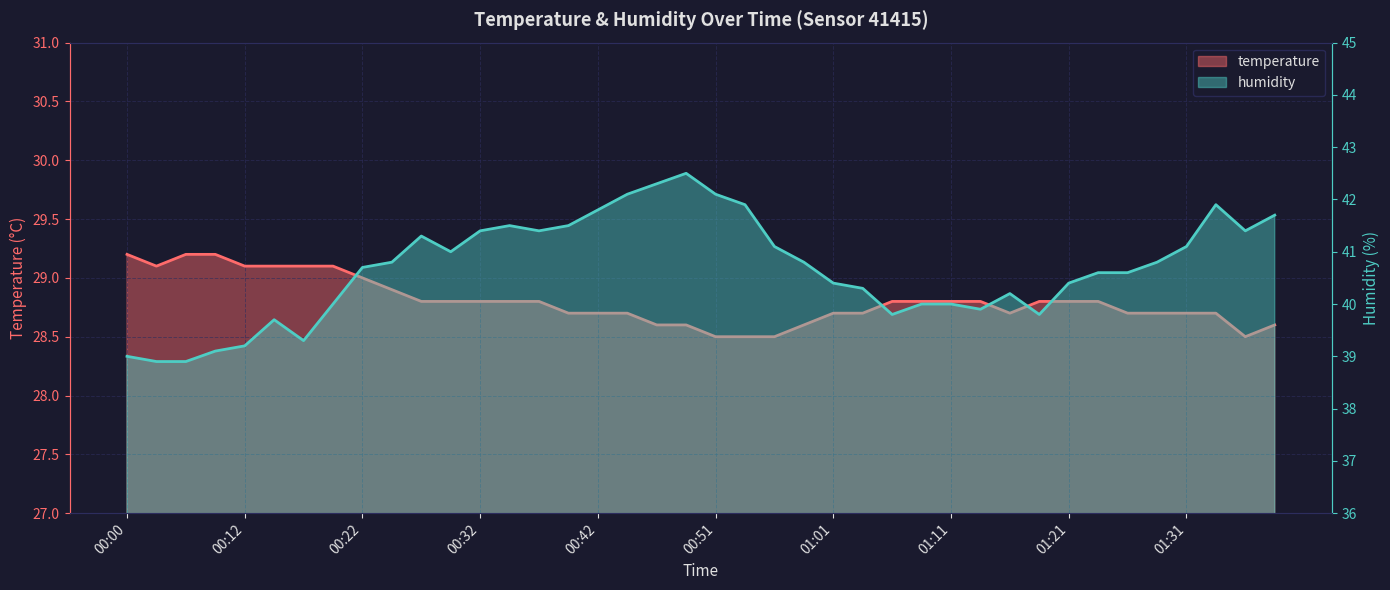

What is the difference between the humidity values at 00:17 and 00:42?

2.5